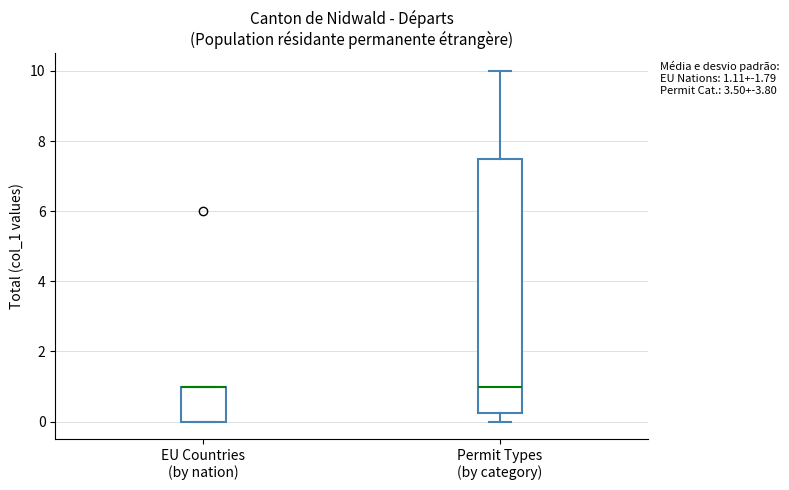

Which box is the tallest, from its lower edge to its upper edge?

Permit Types (by category)